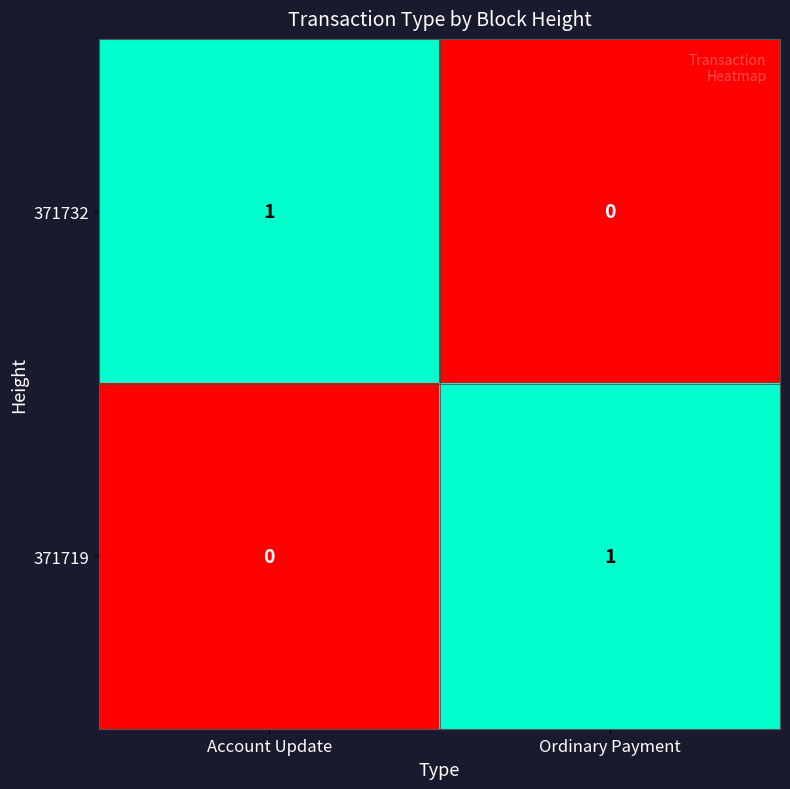

Is it true that 371719 equals 1 at Ordinary Payment?

True